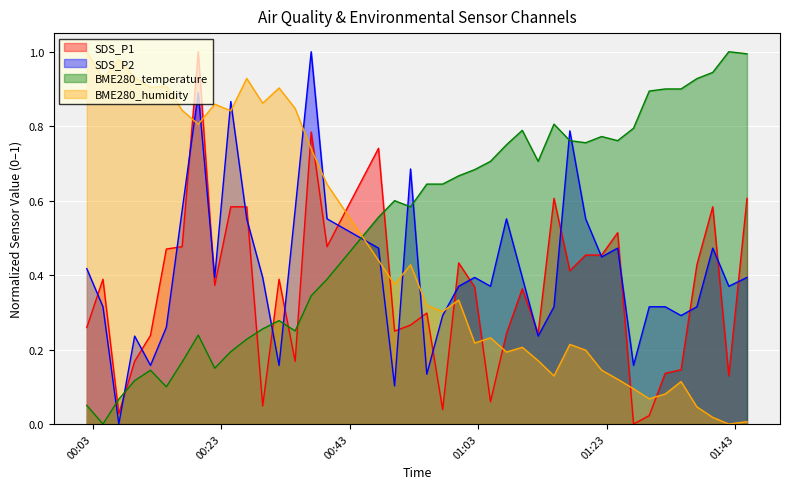

What is the label of the 23rd point from the right?

2023/01/12 00:49:58